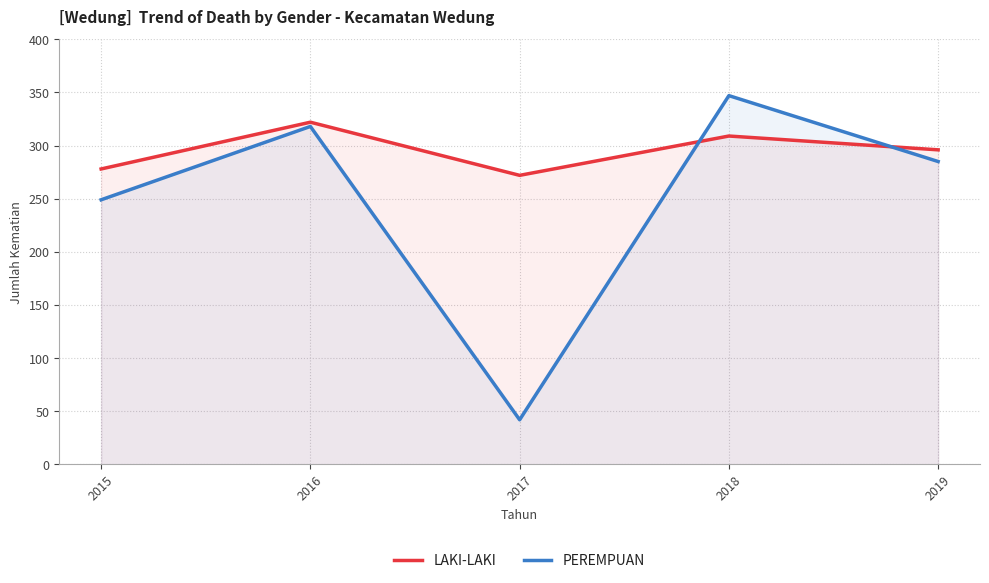

Where is the first local maximum for PEREMPUAN?

2016